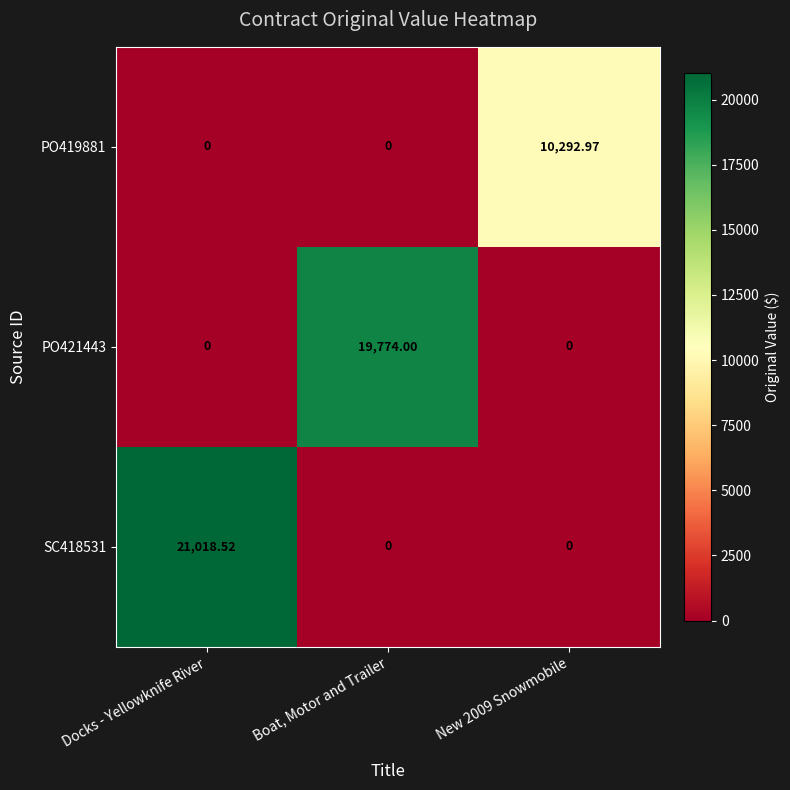

At which category is the sum across all series the highest?

Docks - Yellowknife River